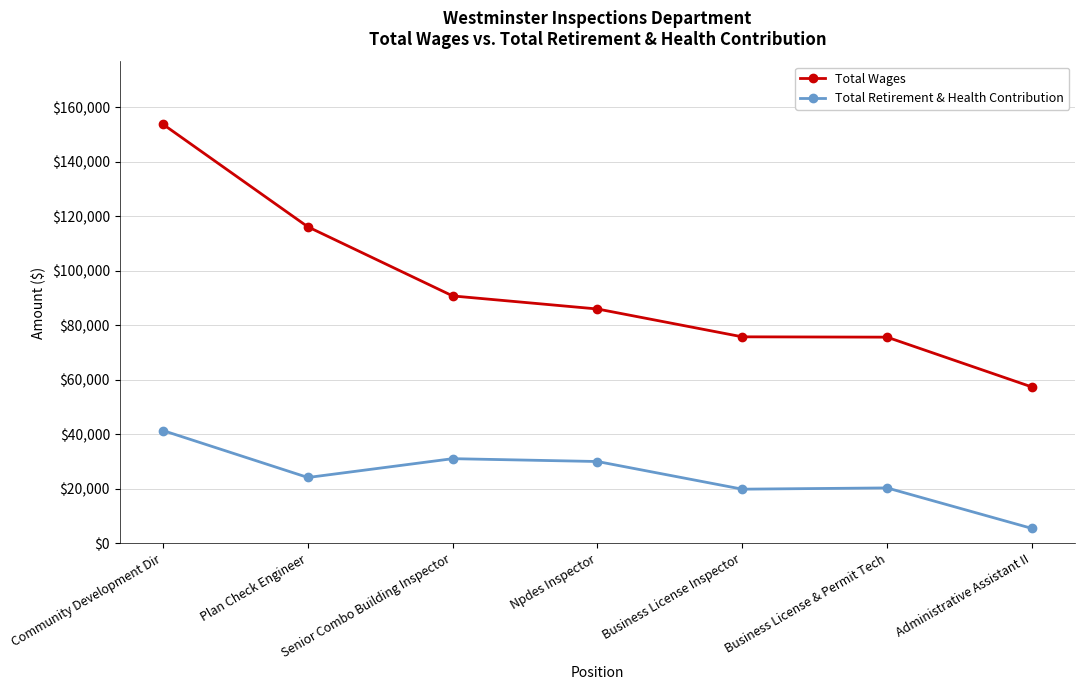

At which category is the sum across all series the highest?

Community Development Dir